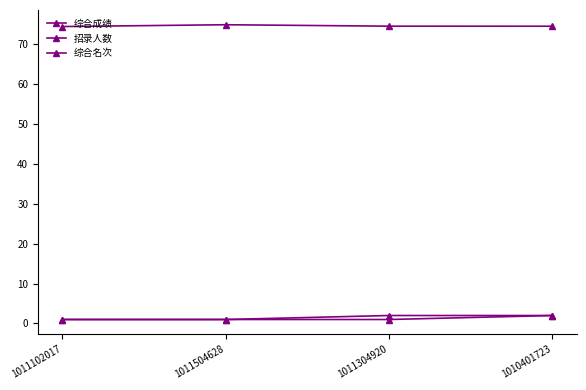

Between 1011102017 and 1011504628, which series saw the biggest shift?

综合成绩